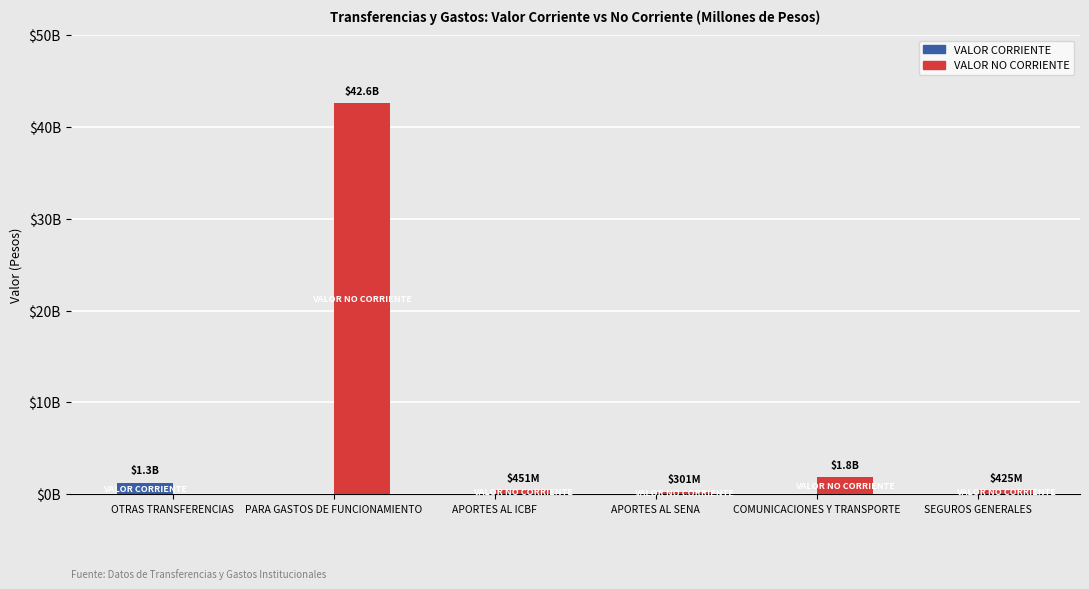

Reading left to right, list all the values displayed in this chart.

VALOR CORRIENTE: 1253562672.8	0.0	0.0	0.0	0.0	0.0
VALOR NO CORRIENTE: 0.0	42578081260.3	450793000.0	300576000.0	1849328378.0	424996273.9